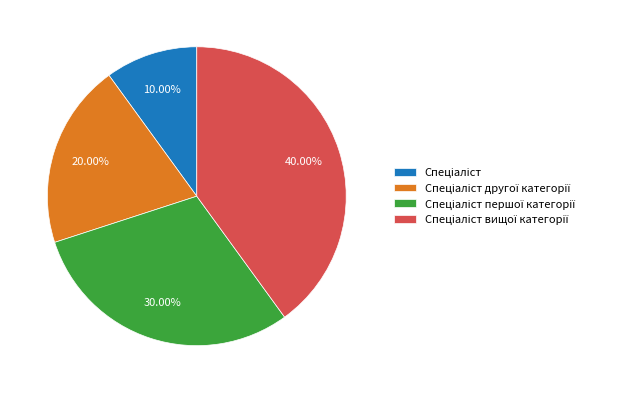

Is there any slice that represents more than half of the pie?

No